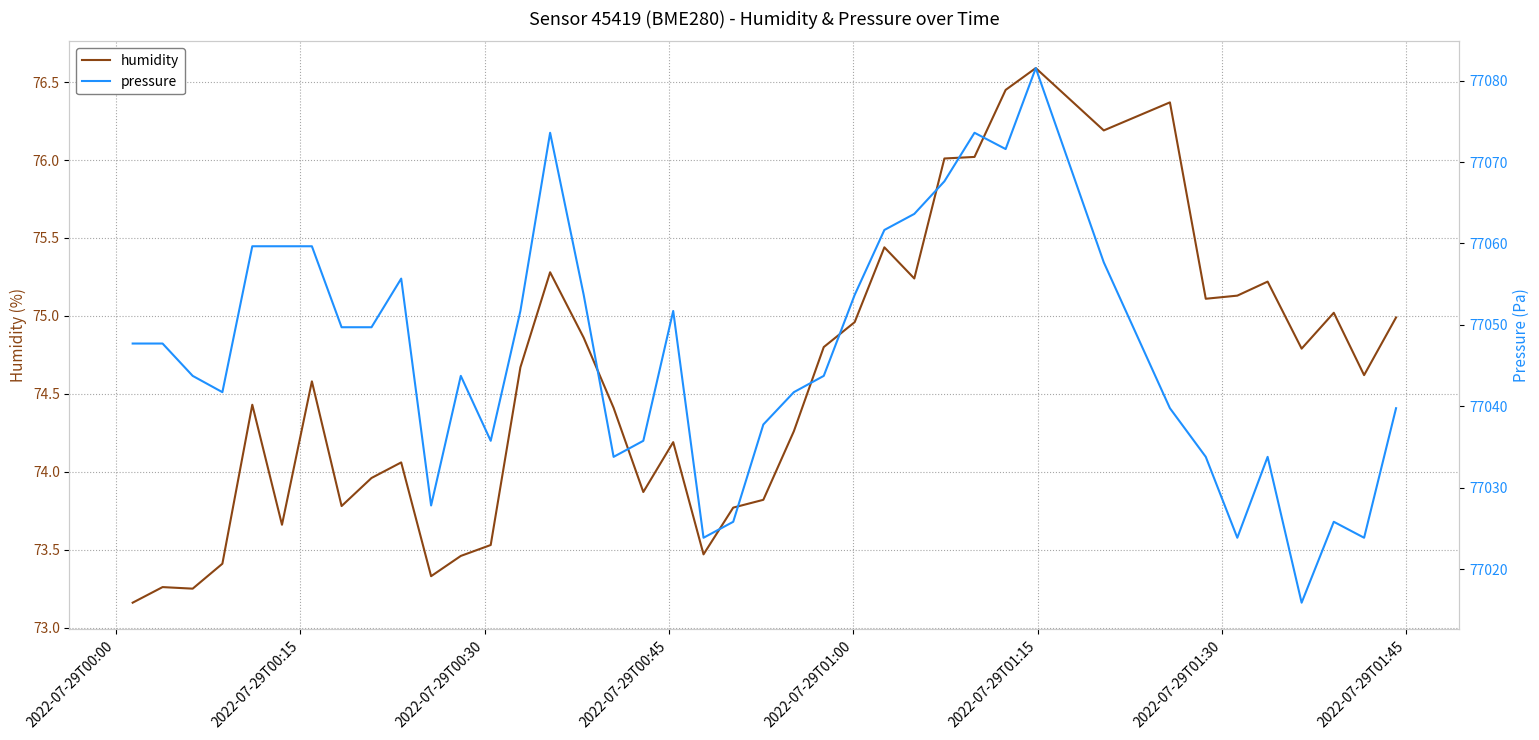

What is the maximum value for humidity?

76.6